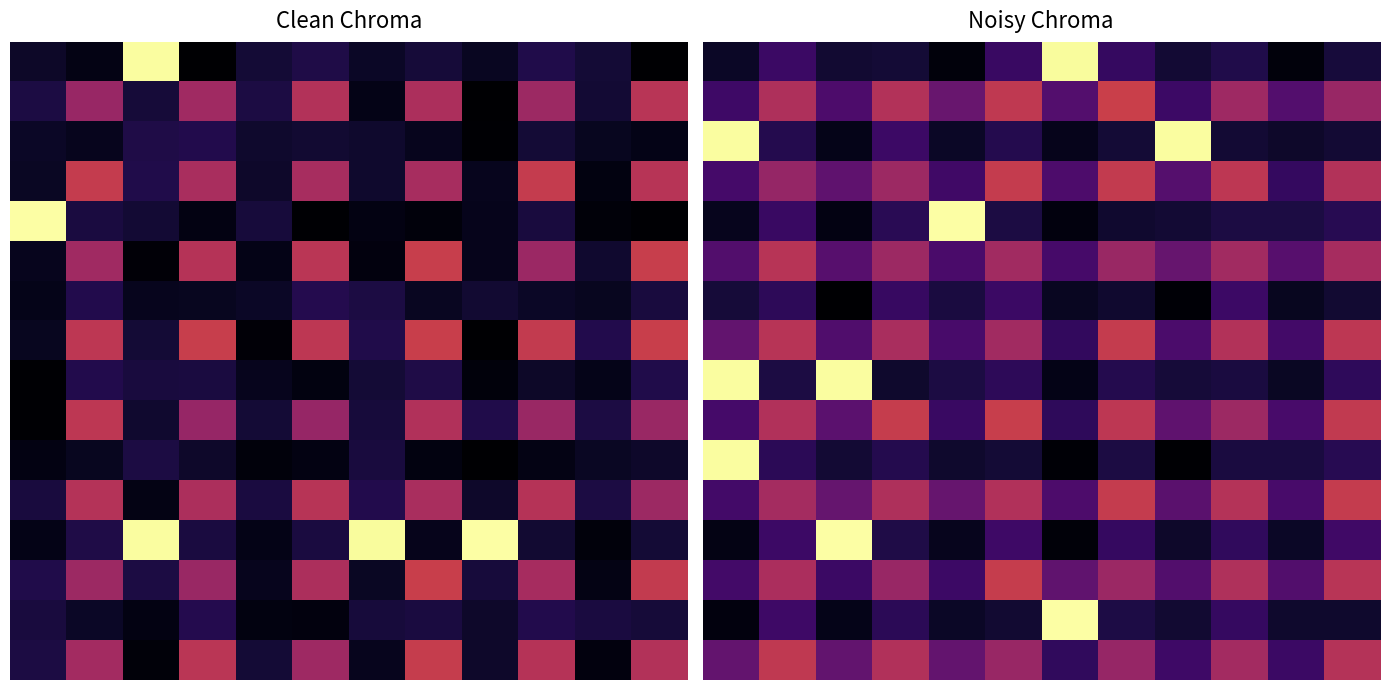

Which has a higher value, 11 or 5?

5